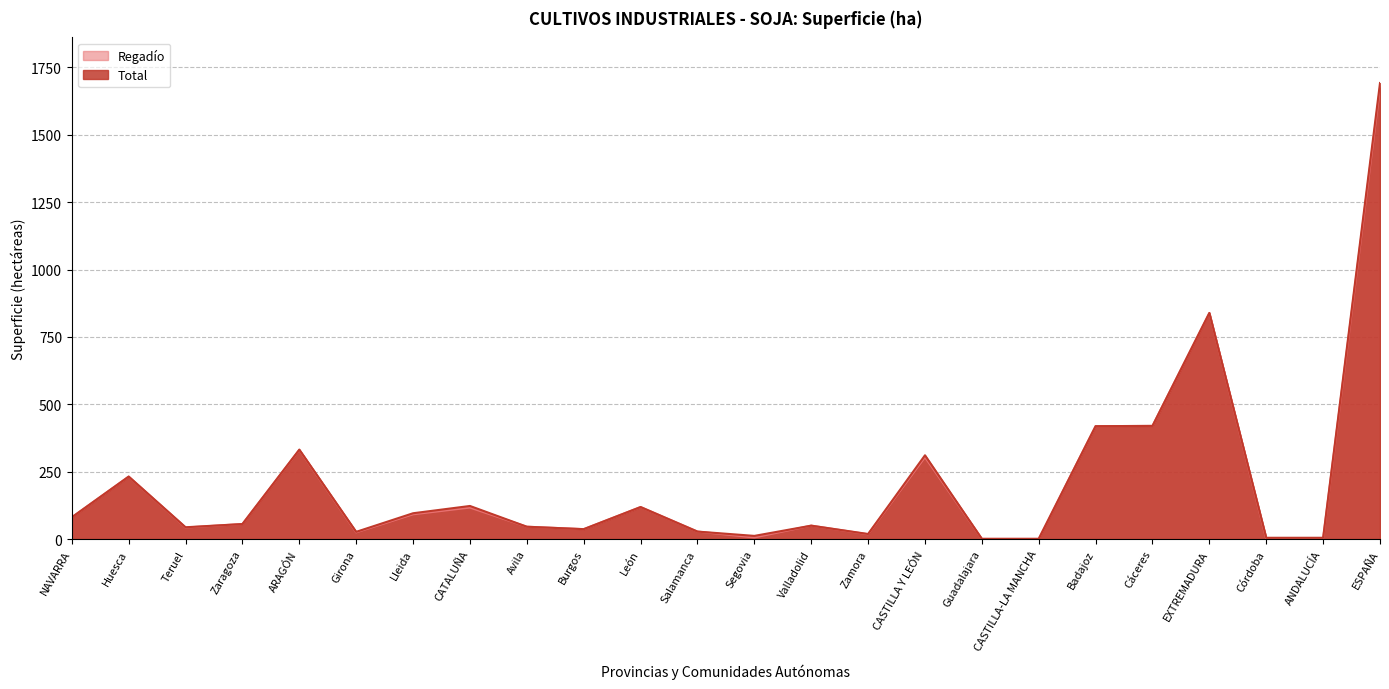

Where is Total nearest to the value 846?

EXTREMADURA